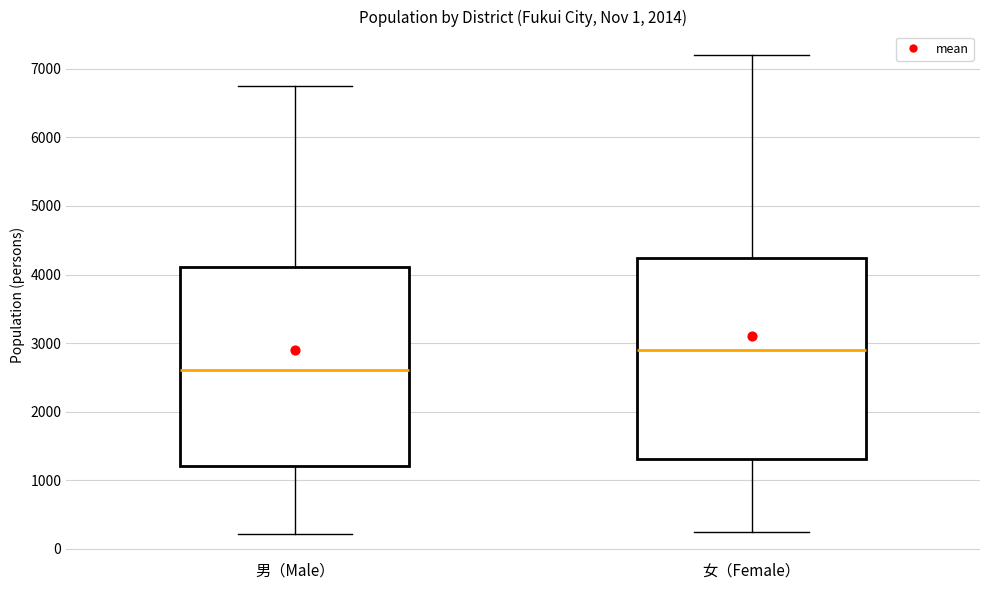

Which box has the lowest median line?

男（Male）